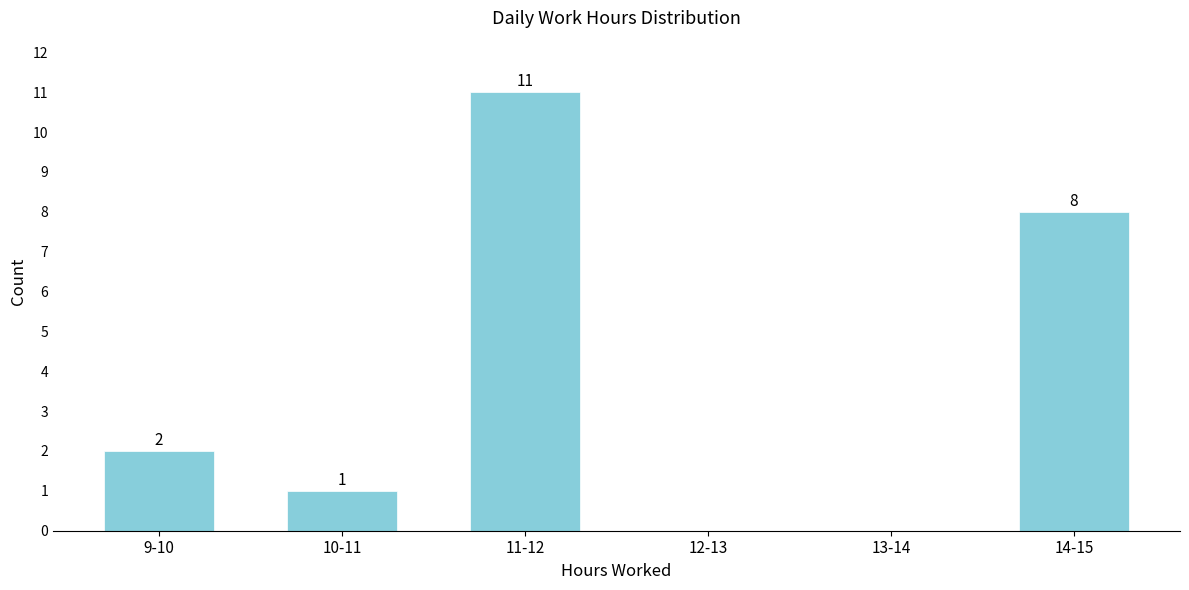

Reading right to left, list all the values displayed in this chart.

14-15=8	13-14=0	12-13=0	11-12=11	10-11=1	9-10=2